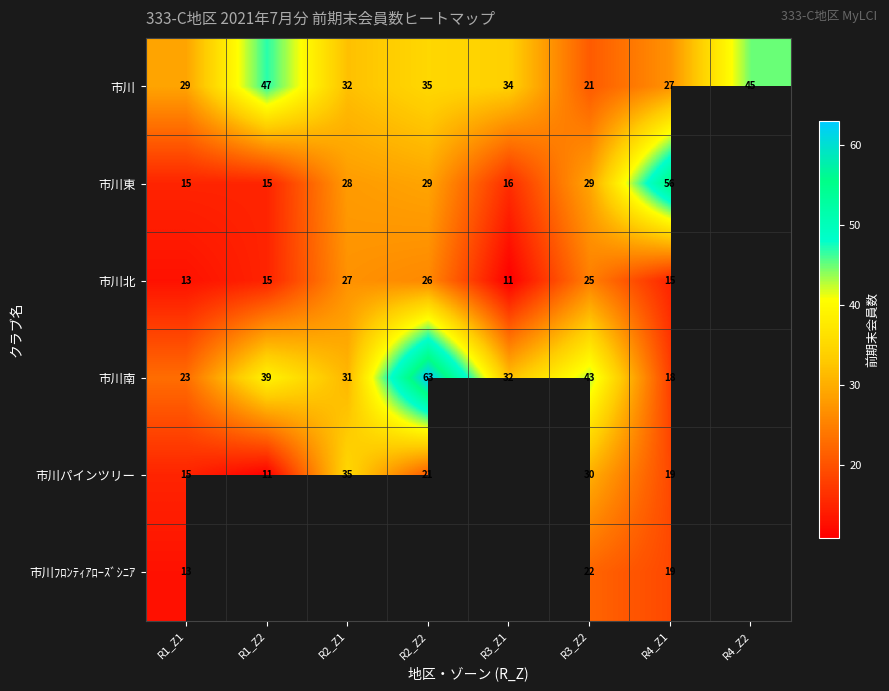

What is the difference between the highest and lowest values at R3_Z2?

22